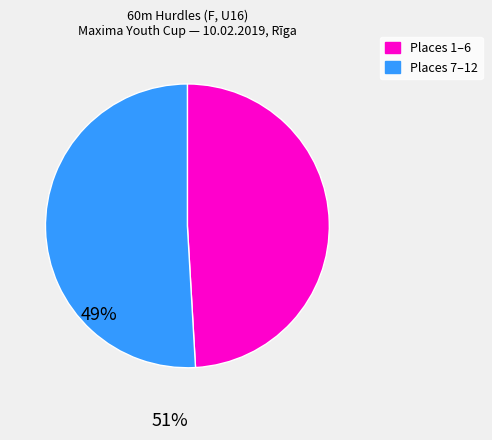

How many slices are in this pie chart?

2